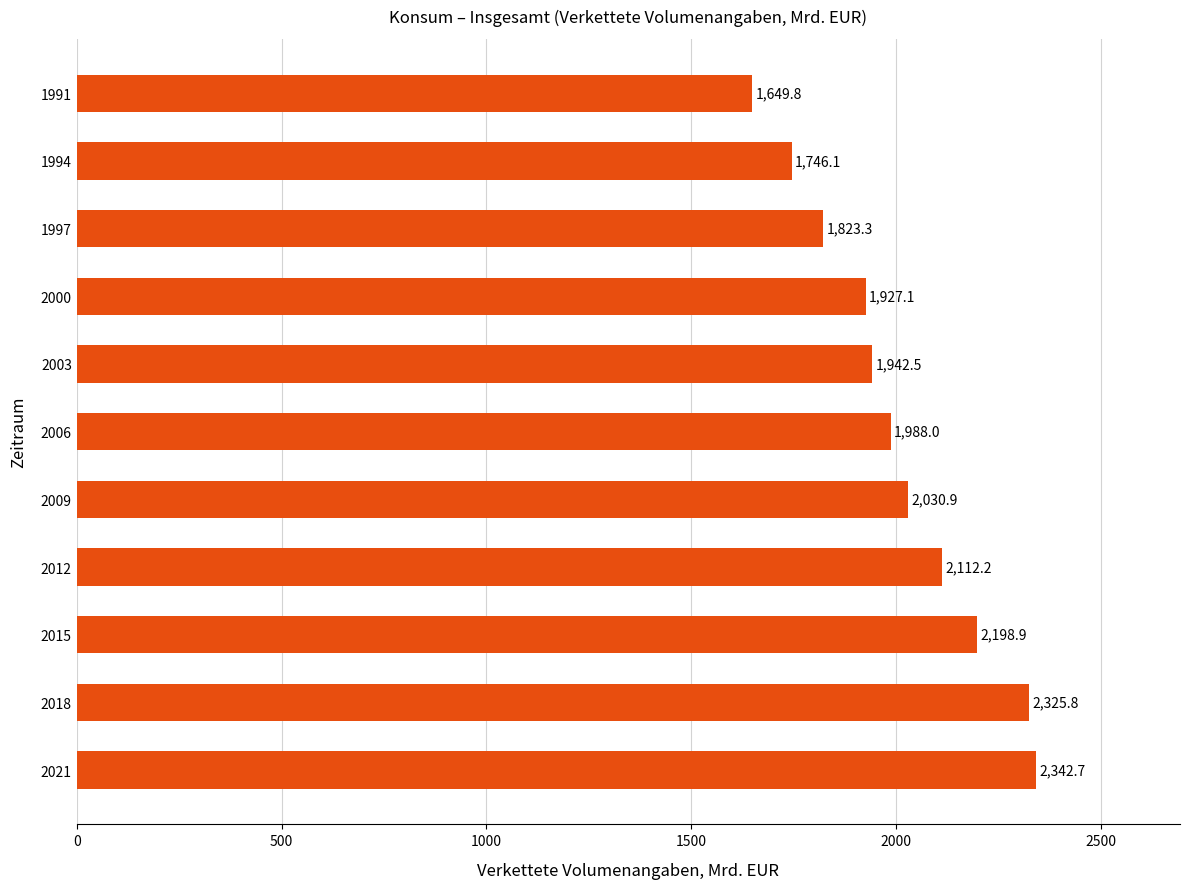

Are the bars grouped side by side (vs. stacked)?

No